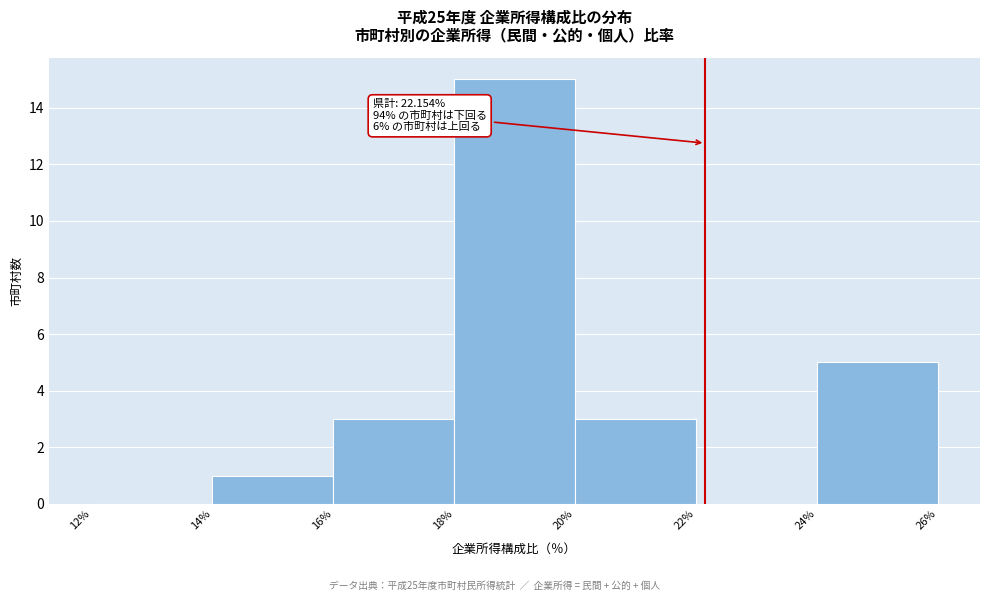

Which range on the x-axis has the tallest bar?

18% to 20%